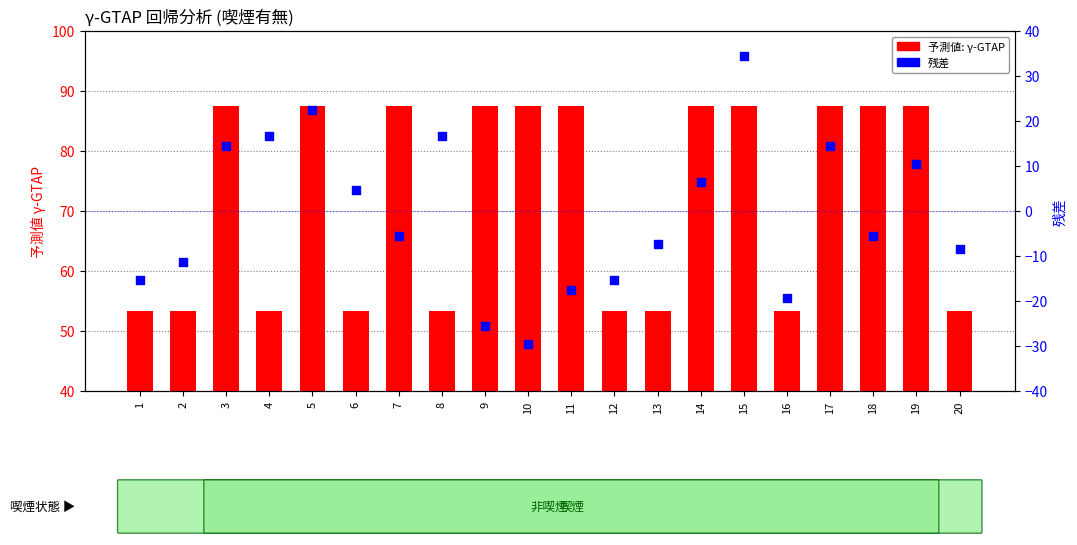

Which series has the widest spread of Y values?

残差